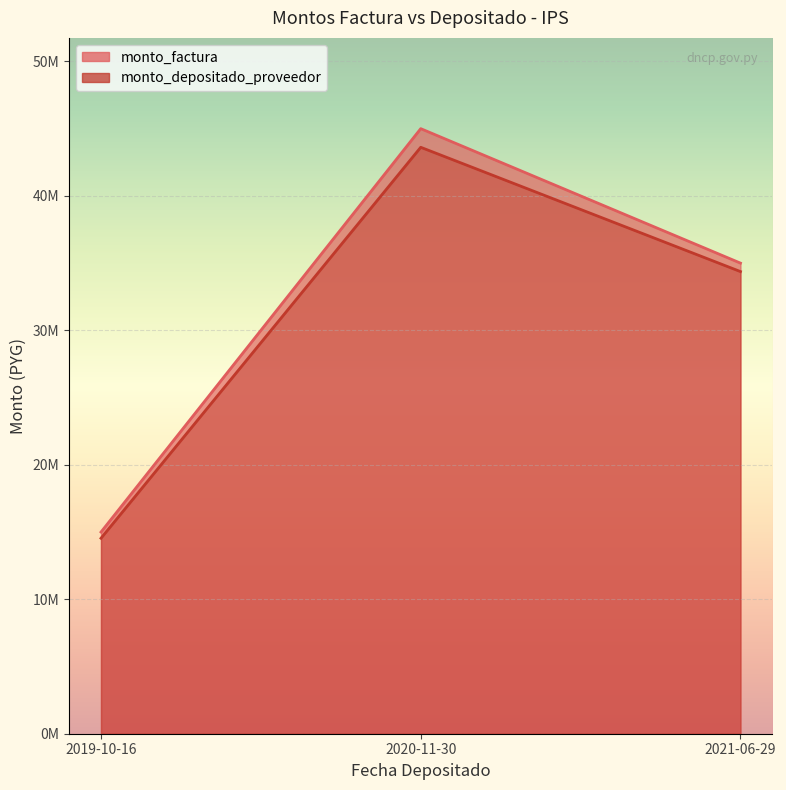

Reading right to left, extract all data points from this chart.

monto_factura: 2021-06-29=35000000	2020-11-30=45000000	2019-10-16=15000000
monto_depositado_proveedor: 2021-06-29=34370667	2020-11-30=43614000	2019-10-16=14538000